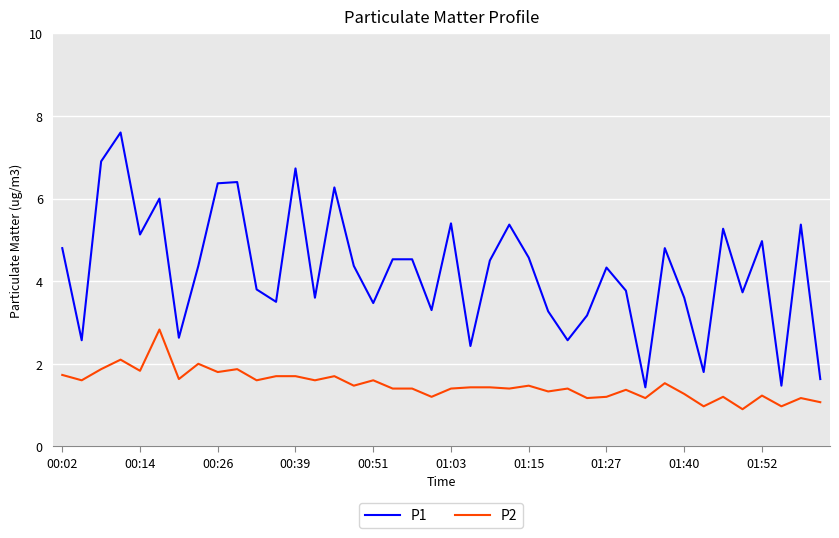

True or false: P2 and P1 intersect in this chart.

False